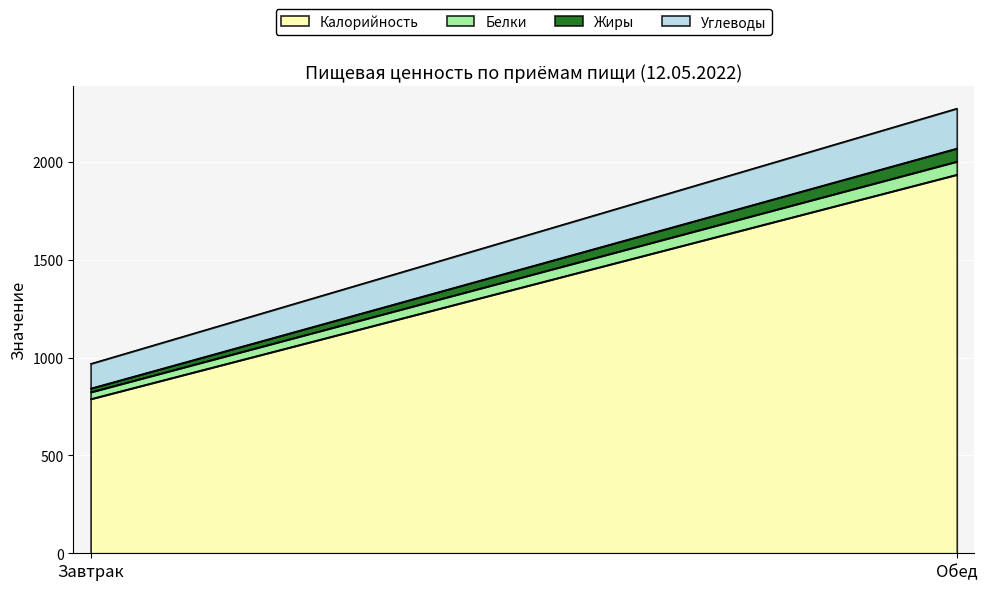

Where is Жиры nearest to the value 43?

Завтрак